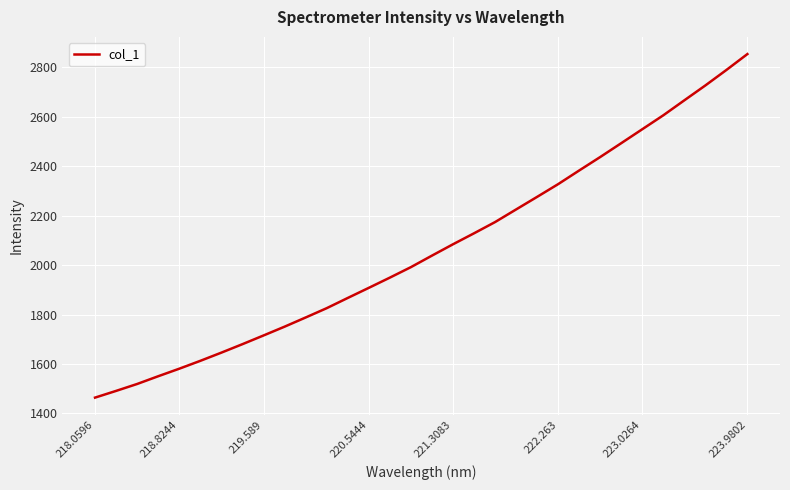

What is the difference between the maximum and minimum values?

1389.6